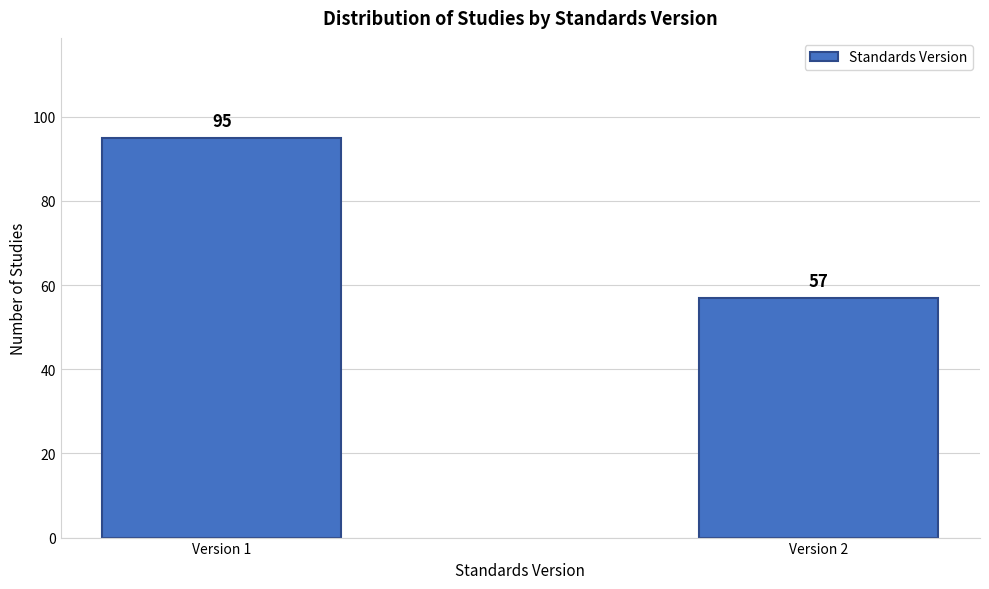

Reading right to left, list all the values displayed in this chart.

57	95